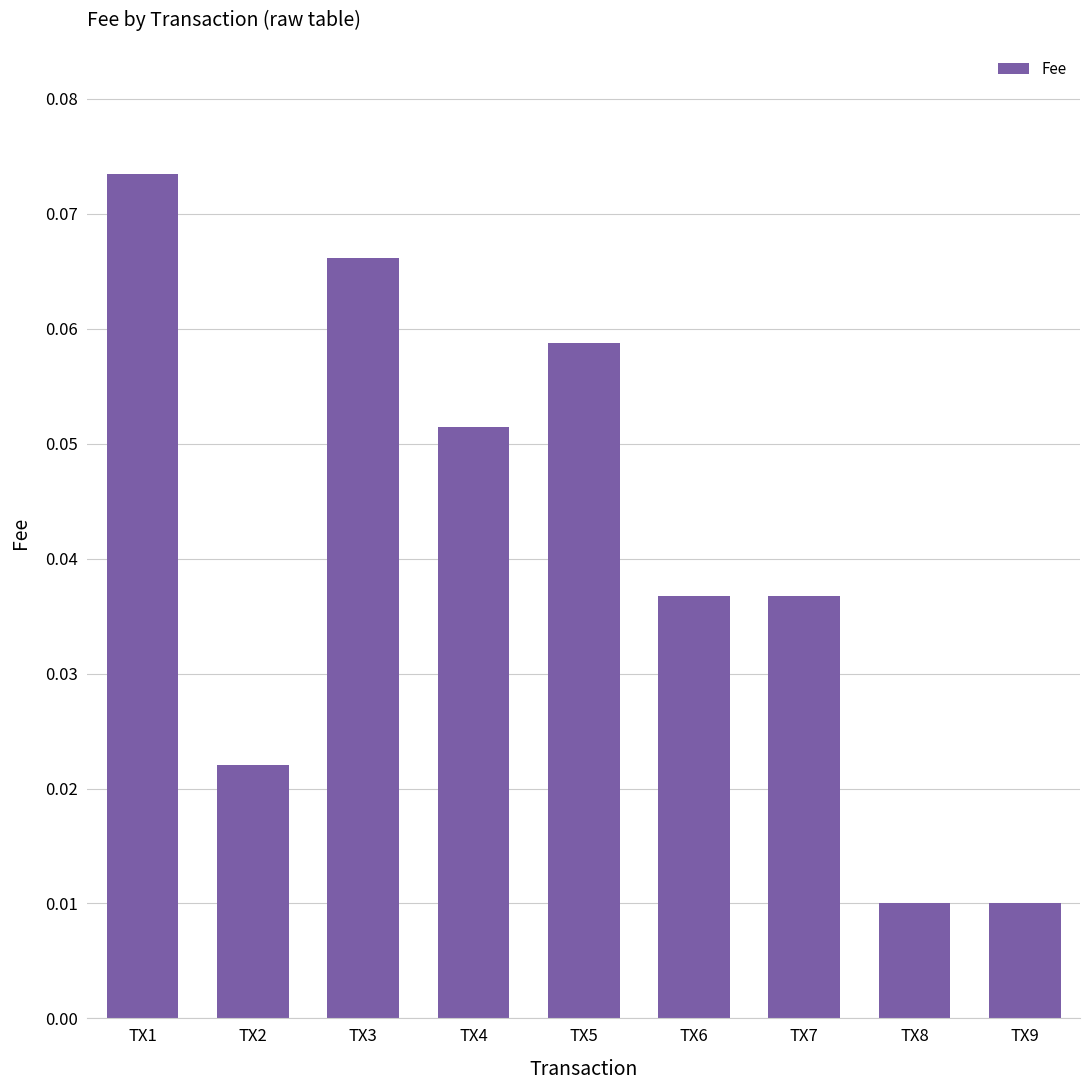

Count the values in the range 0 to 1.

9